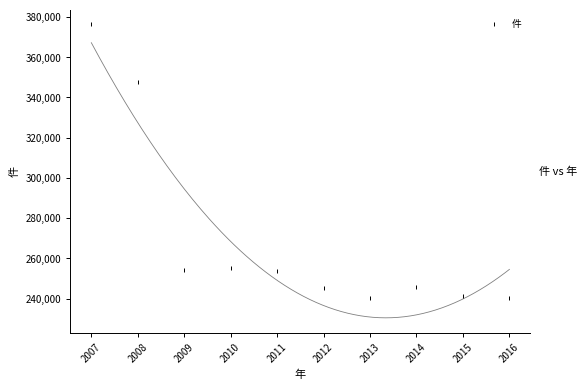

What Y value in the scatter plot is closest to 308249?

347836